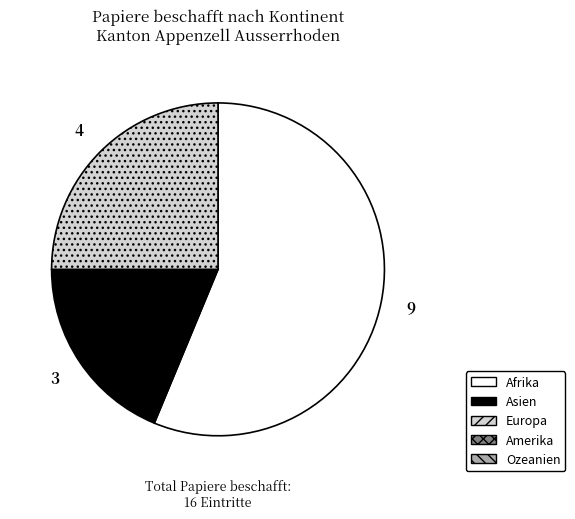

How many segments does this pie chart have?

3